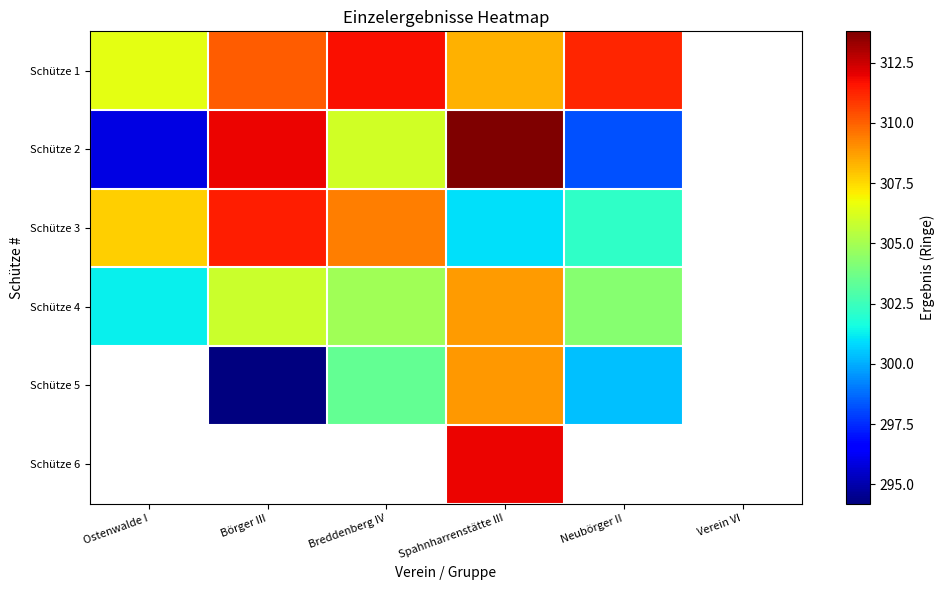

Where does the Schütze 5 series first go above 294?

Börger III